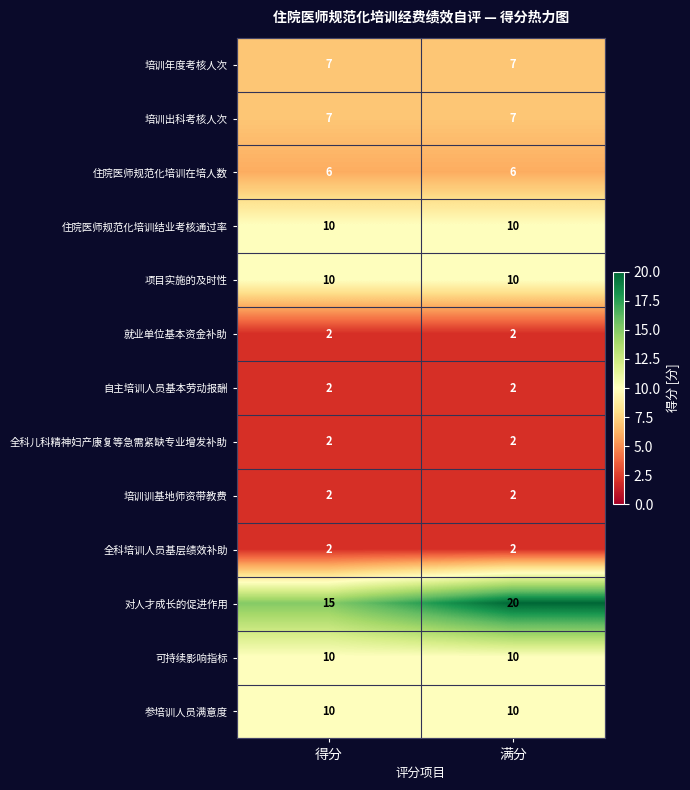

Reading right to left, list all the values displayed in this chart.

培训年度考核人次: 7	7
培训出科考核人次: 7	7
住院医师规范化培训在培人数: 6	6
住院医师规范化培训结业考核通过率: 10	10
项目实施的及时性: 10	10
就业单位基本资金补助: 2	2
自主培训人员基本劳动报酬: 2	2
全科儿科精神妇产康复等急需紧缺专业增发补助: 2	2
培训训基地师资带教费: 2	2
全科培训人员基层绩效补助: 2	2
对人才成长的促进作用: 20	15
可持续影响指标: 10	10
参培训人员满意度: 10	10